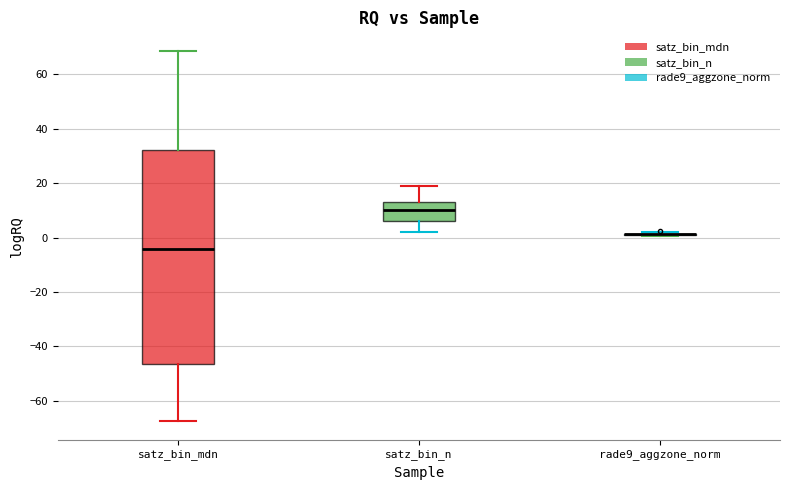

Reading left to right, read every box against the y-axis: the position of its median line, the range the box covers, and the ends of its whiskers. The values are not printed on the chart, so give them approximately, as read against the axis.

satz_bin_mdn: median -4, box -46 to 32, whiskers -68 to 68
satz_bin_n: median 10, box 6 to 14, whiskers 2 to 20
rade9_aggzone_norm: box collapsed to a line at 2, whiskers 0 to 2